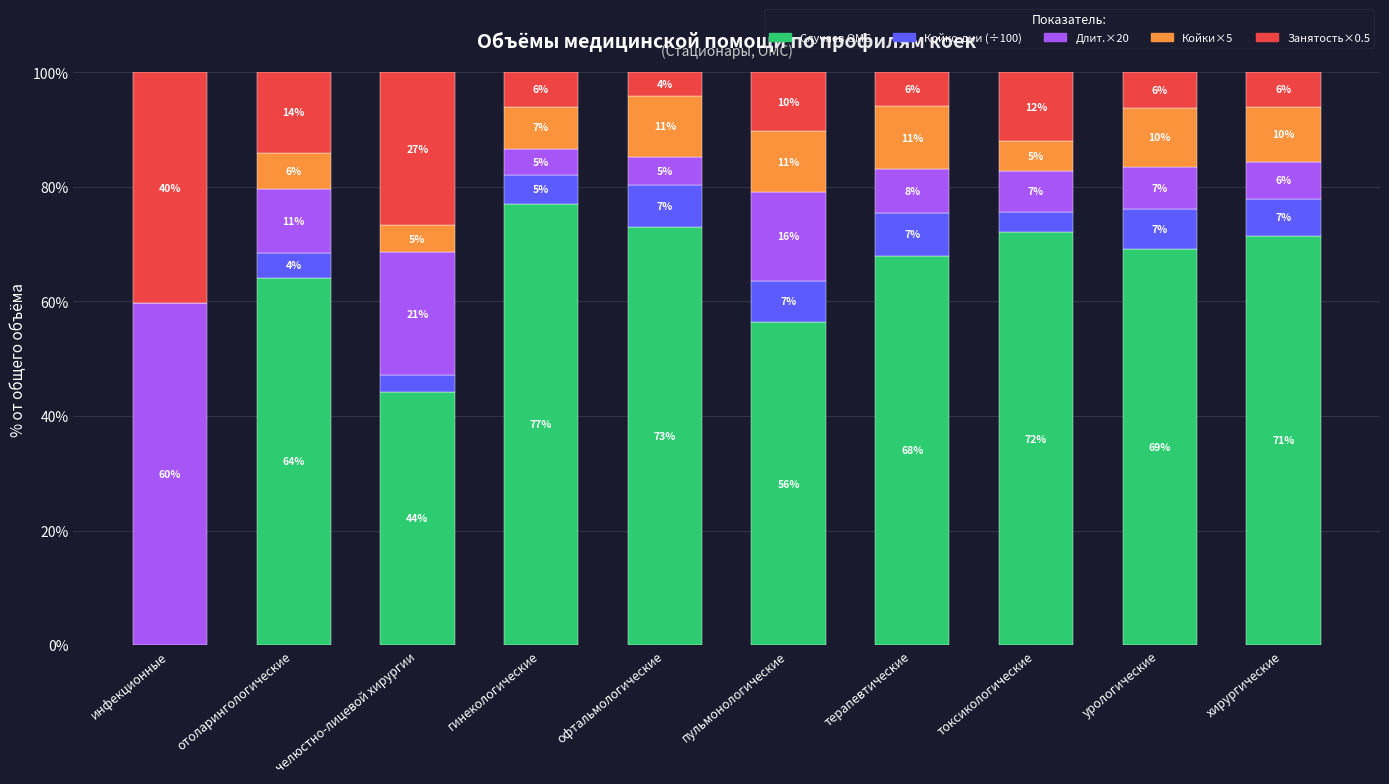

Which category has the highest value in the Случаев ОМС series?

гинекологические